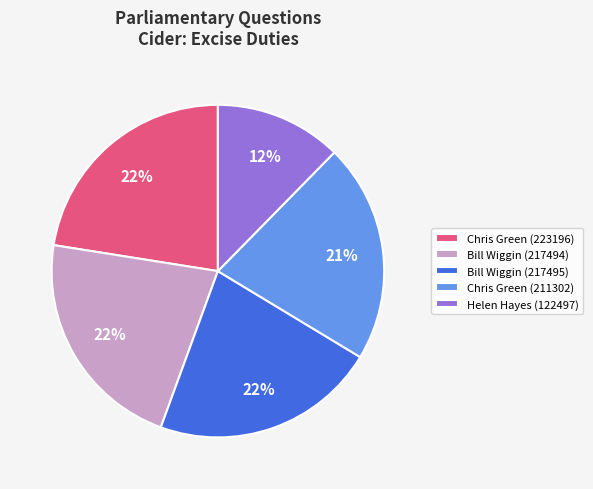

Which has a higher value, Chris Green (211302) or Bill Wiggin (217495)?

Bill Wiggin (217495)